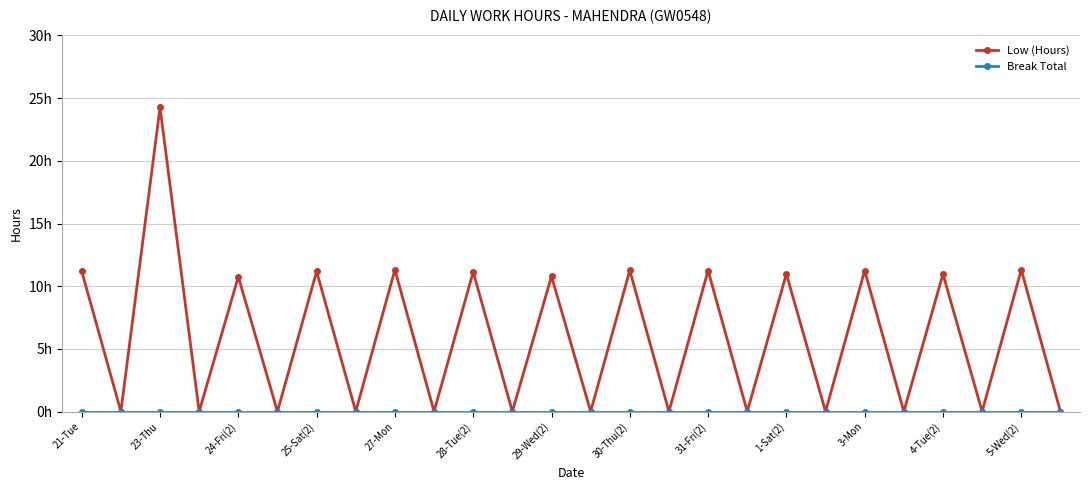

Does the chart have visible grid lines?

Yes